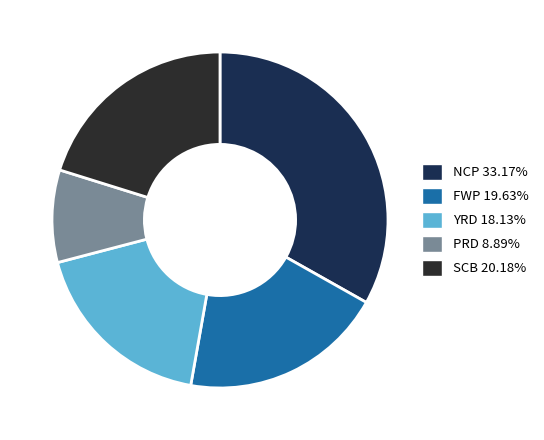

Does SCB 20.18% account for over 50% of the chart?

No